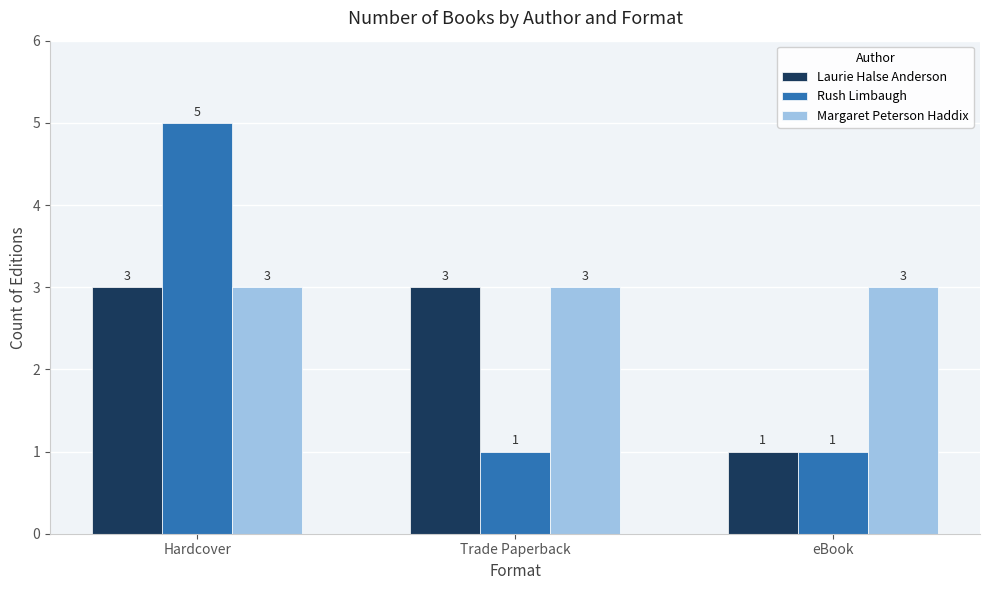

Reading left to right, what are all the values shown in this chart?

Laurie Halse Anderson: Hardcover=3	Trade Paperback=3	eBook=1
Rush Limbaugh: Hardcover=5	Trade Paperback=1	eBook=1
Margaret Peterson Haddix: Hardcover=3	Trade Paperback=3	eBook=3